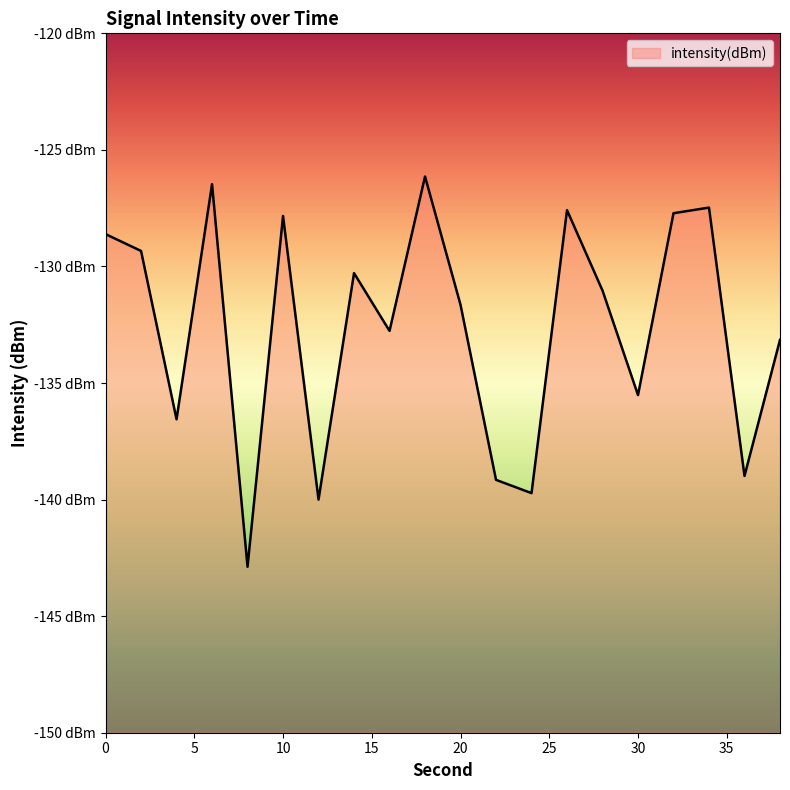

How many points are lower than both their immediate neighbors (excluding endpoints)?

7